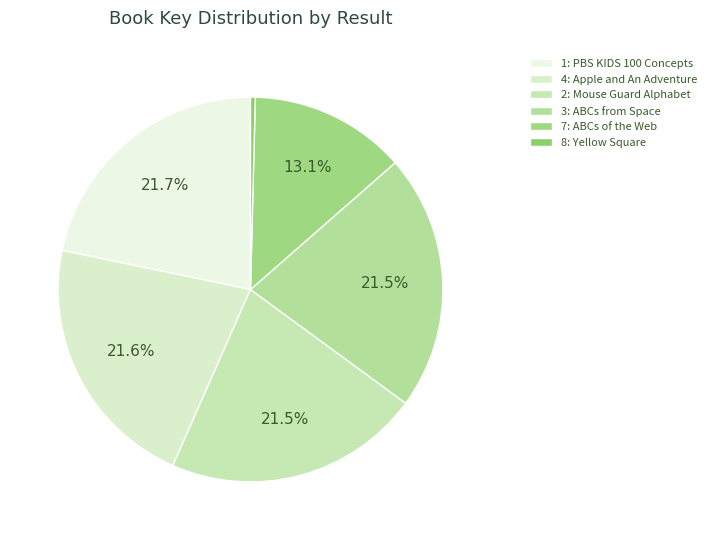

To the nearest percent, what percentage of the pie is 1: PBS KIDS 100 Concepts?

22%